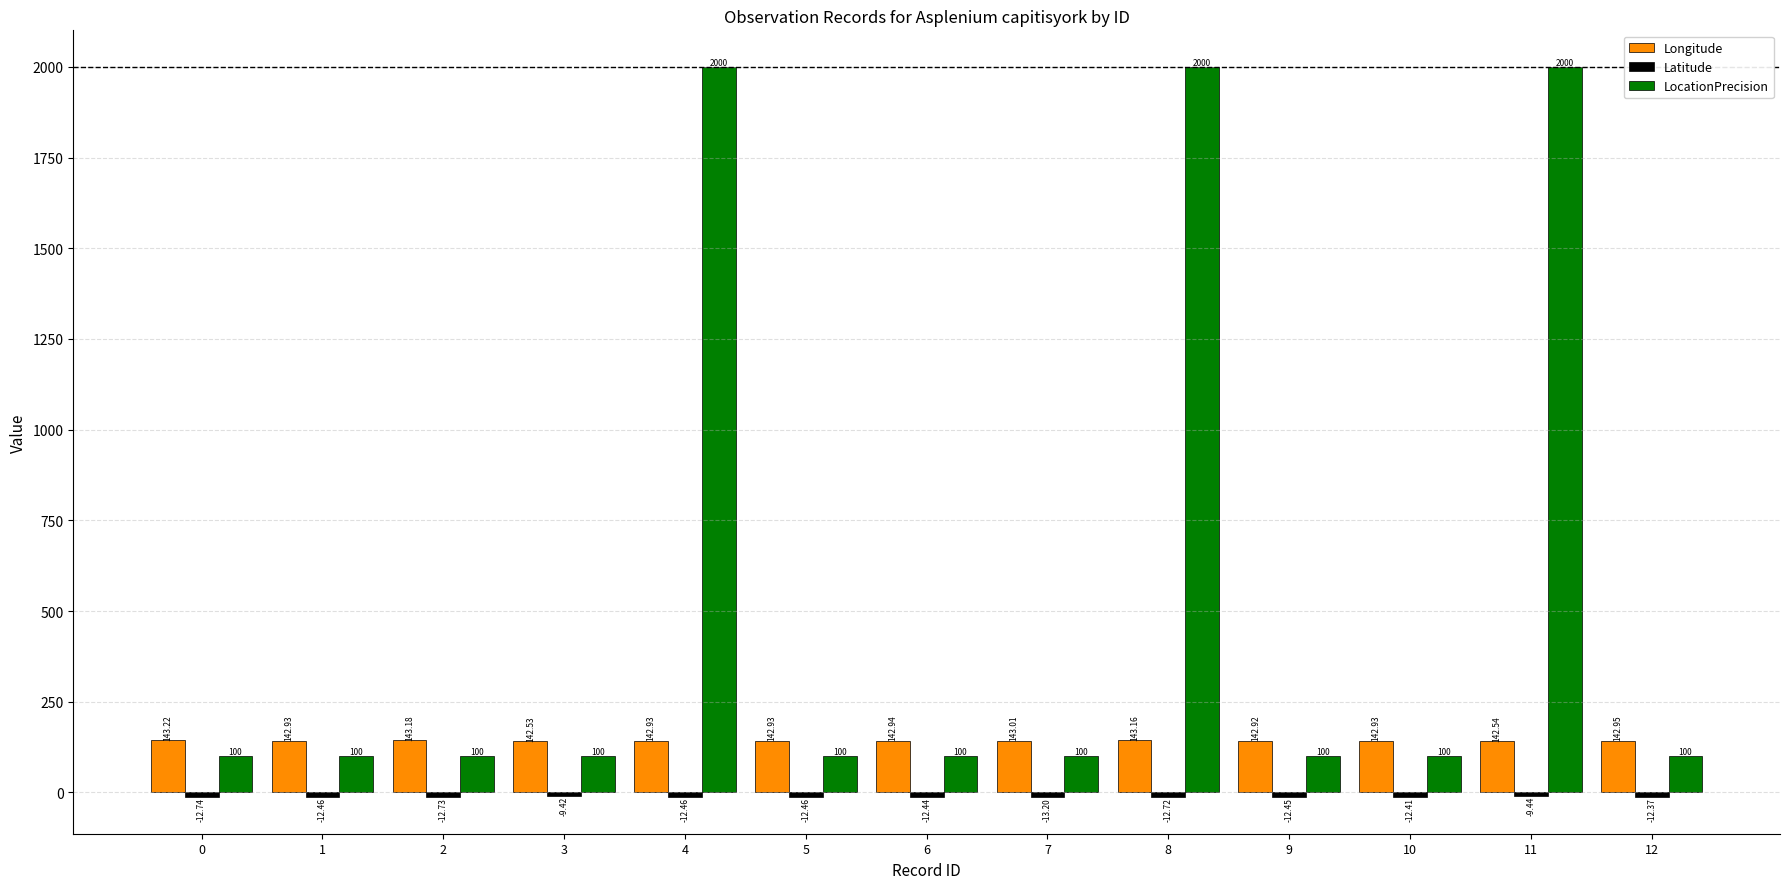

What is the sum of the Longitude values at 3 and 5?

285.5